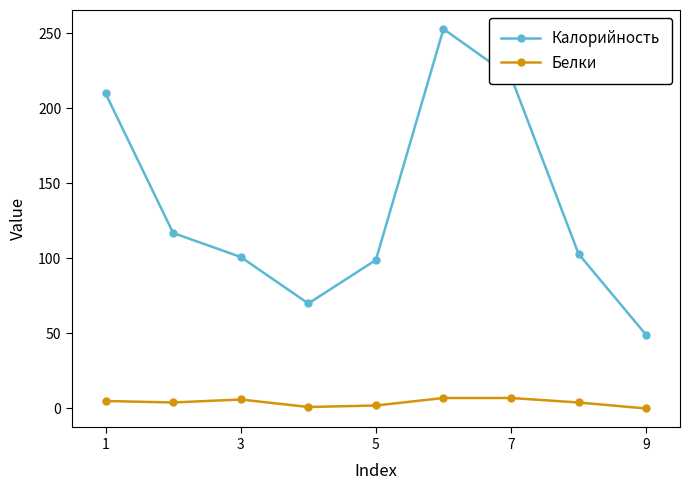

Does the chart have visible grid lines?

No